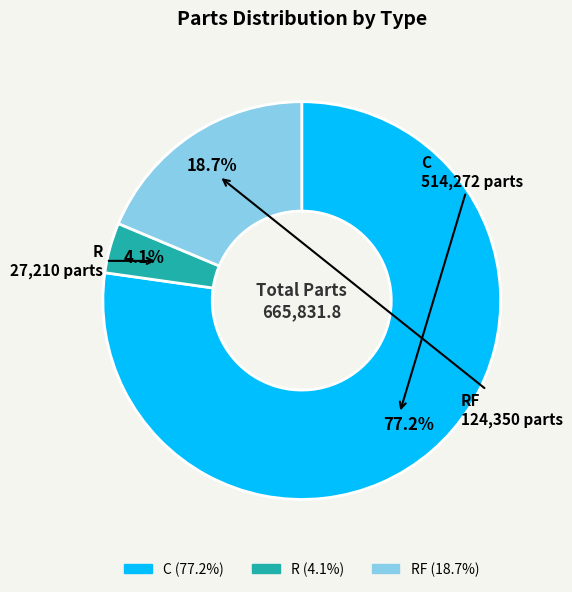

Is there a majority slice in this chart?

Yes